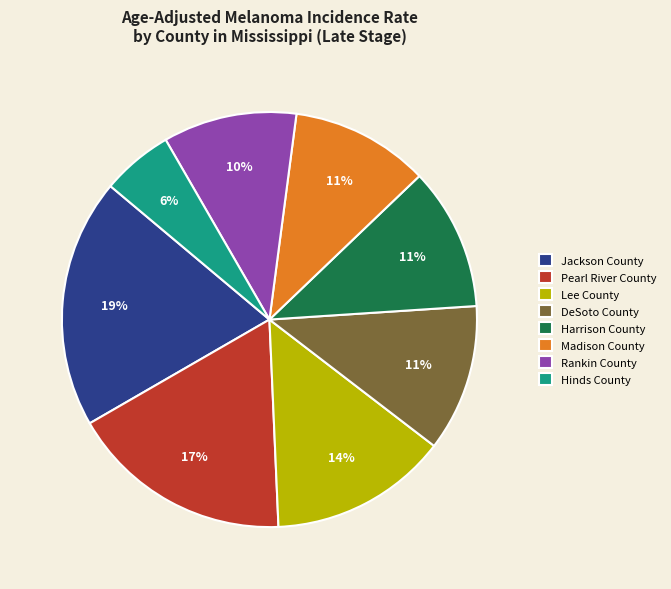

Which category has the smallest portion of the pie?

Hinds County